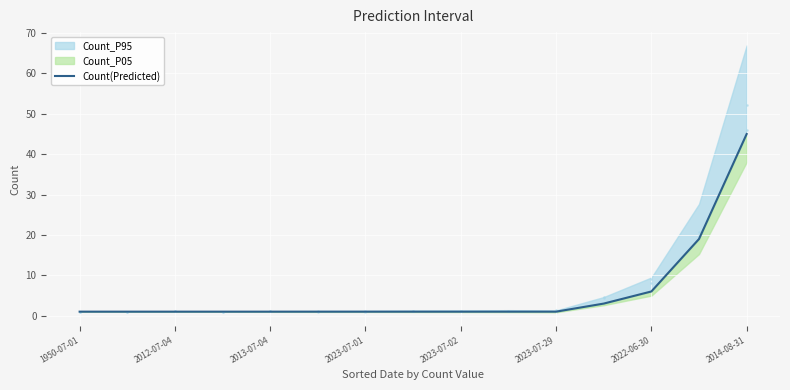

What is the change in value from 2013-07-04 to 2022-06-30?

+5